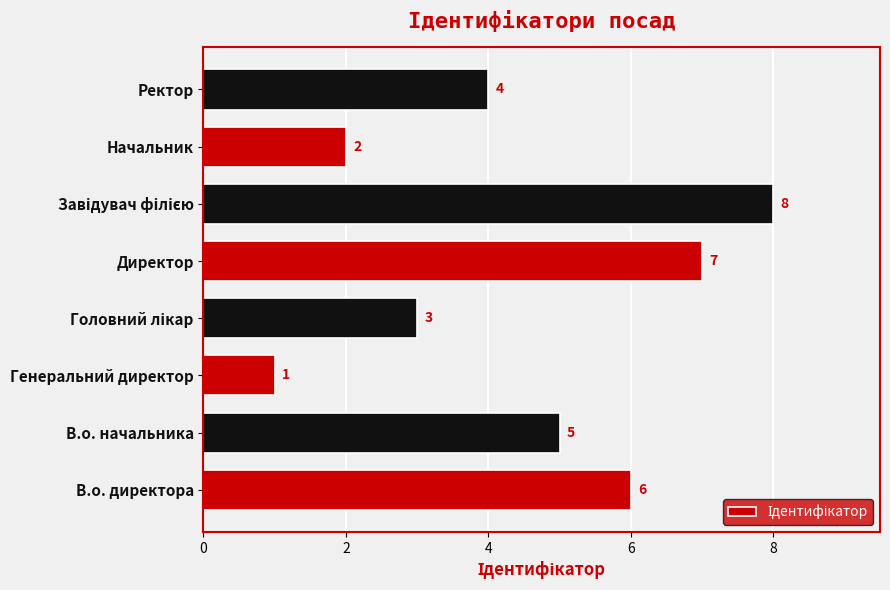

Which has a higher value, В.о. начальника or Директор?

Директор